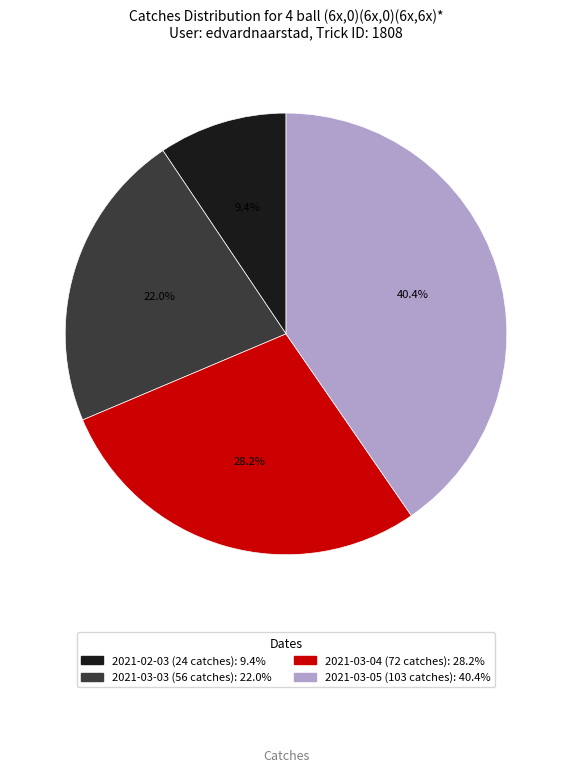

What percentage is the 2021-03-04 (72 catches) slice, to the nearest percent?

28%